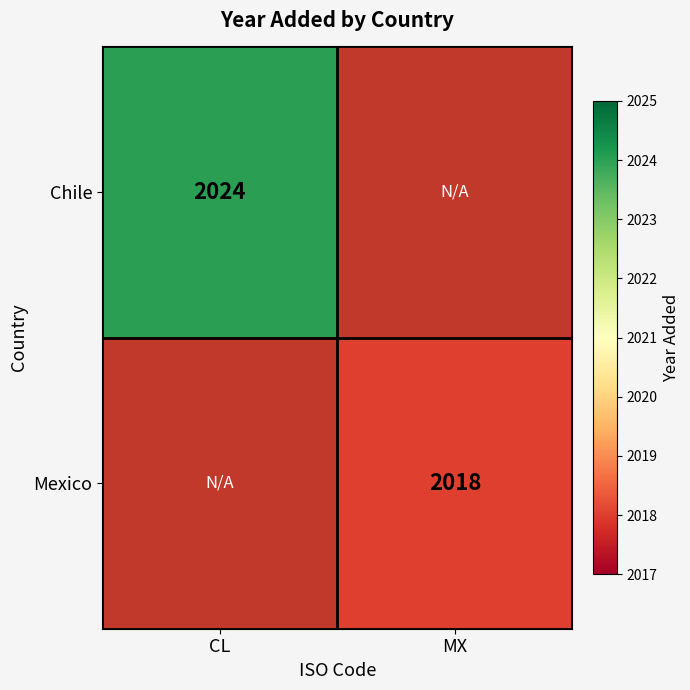

How many series are shown in this chart?

2